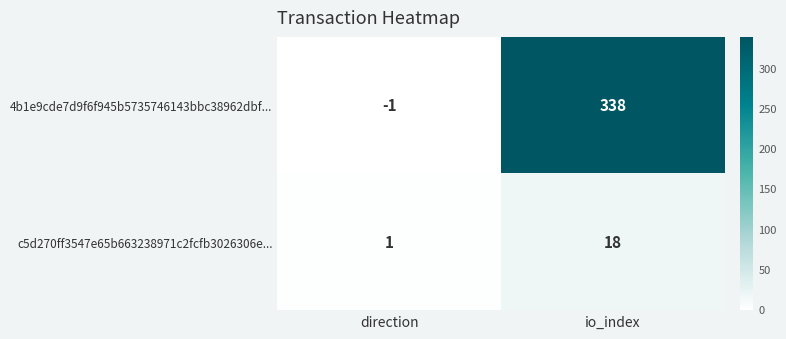

What is the greatest value displayed?

338